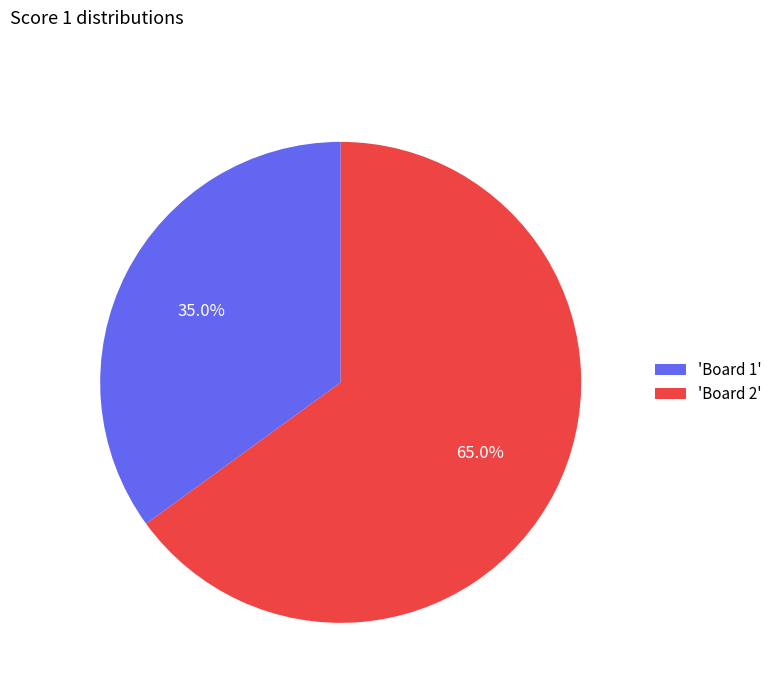

Rank the categories by value from lowest to highest.

'Board 1', 'Board 2'